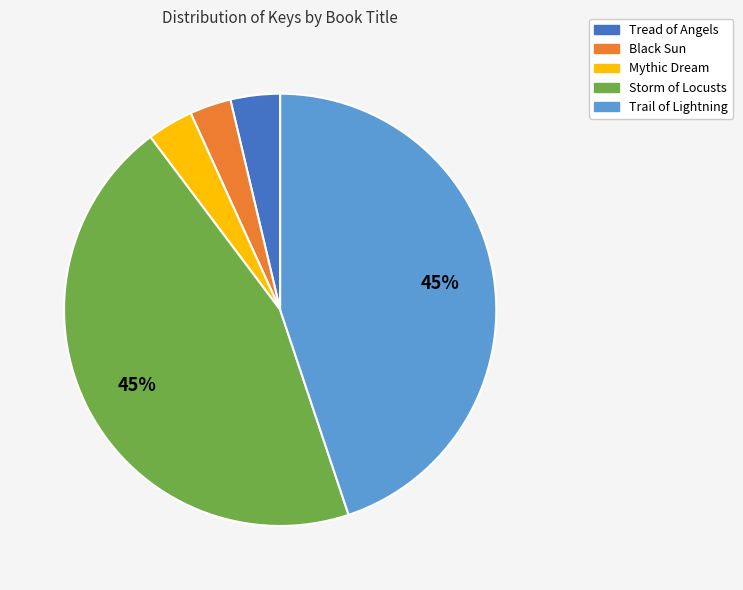

Between Trail of Lightning and Mythic Dream, which is larger?

Trail of Lightning